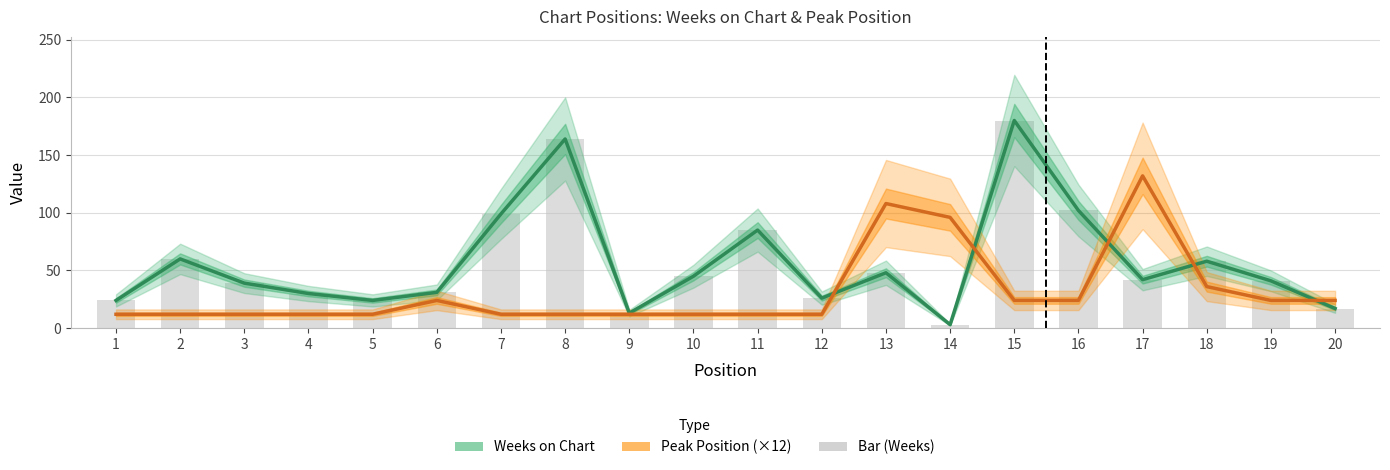

How many data points in Weeks on Chart are less than 42?

10